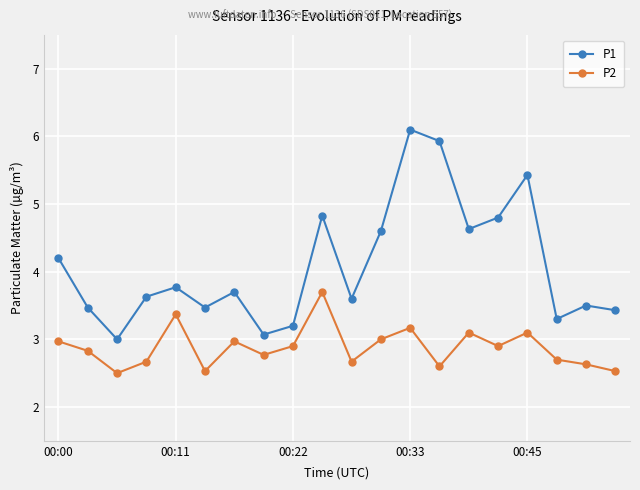

At how many categories does at least one series exceed 4?

8